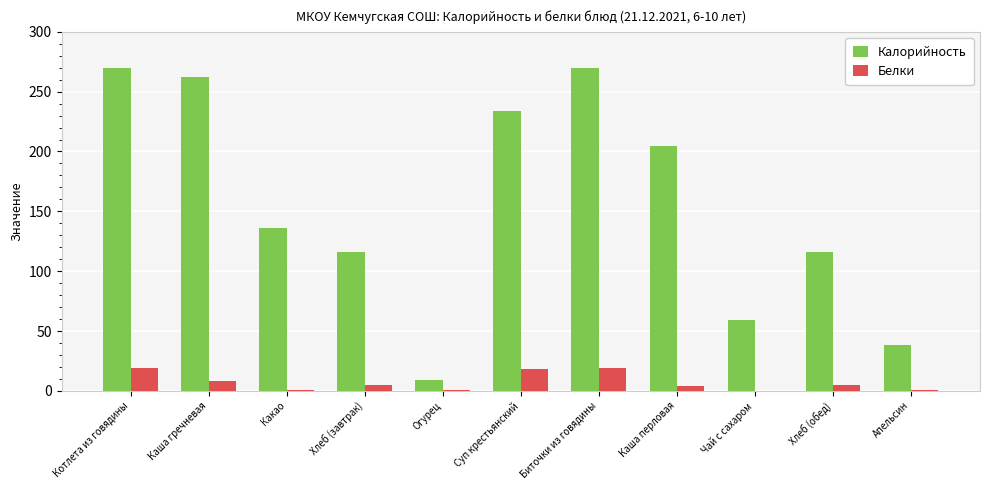

Between Каша перловая and Чай с сахаром, which series saw the biggest shift?

Калорийность